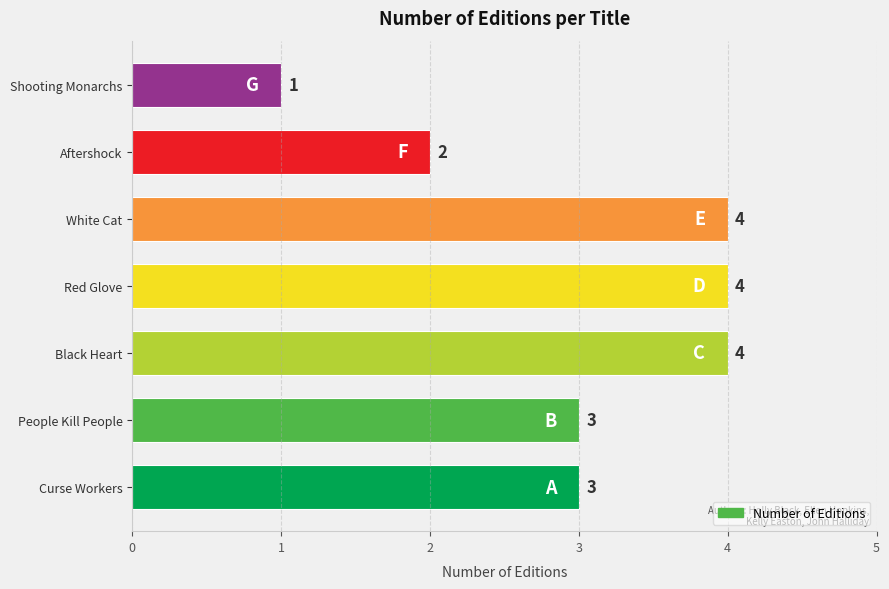

What is the change in value from Black Heart to Shooting Monarchs?

-3